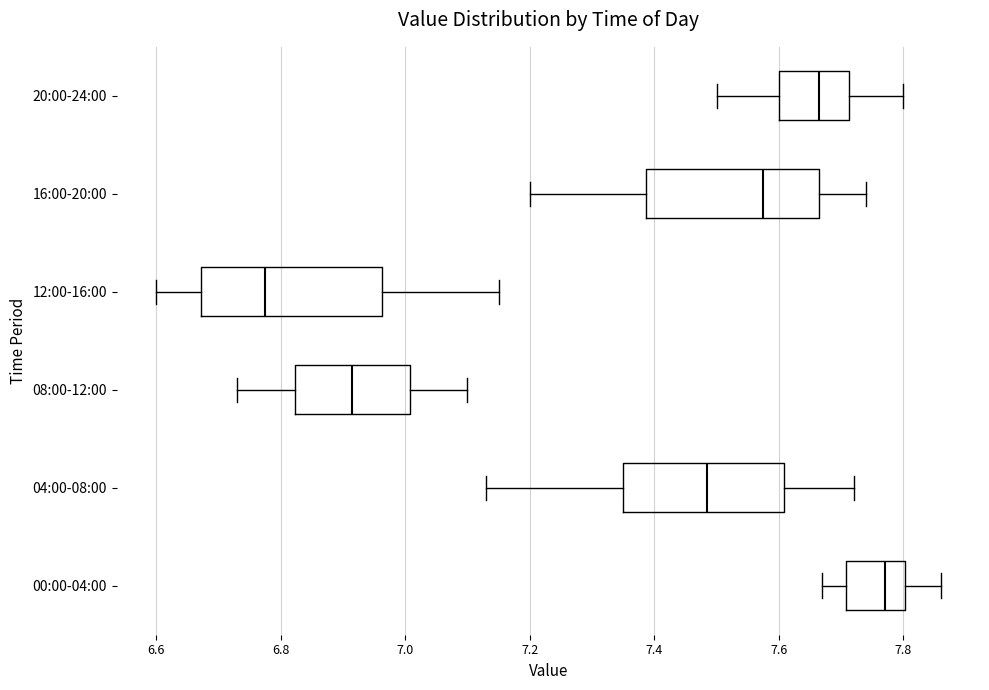

Reading bottom to top, read every box against the x-axis: the position of its median line, the range the box covers, and the ends of its whiskers. The values are not printed on the chart, so give them approximately, as read against the axis.

00:00-04:00: median 7.78, box 7.70 to 7.80, whiskers 7.68 to 7.86
04:00-08:00: median 7.48, box 7.36 to 7.60, whiskers 7.14 to 7.72
08:00-12:00: median 6.92, box 6.82 to 7.00, whiskers 6.74 to 7.10
12:00-16:00: median 6.78, box 6.68 to 6.96, whiskers 6.60 to 7.16
16:00-20:00: median 7.58, box 7.38 to 7.66, whiskers 7.20 to 7.74
20:00-24:00: median 7.66, box 7.60 to 7.72, whiskers 7.50 to 7.80